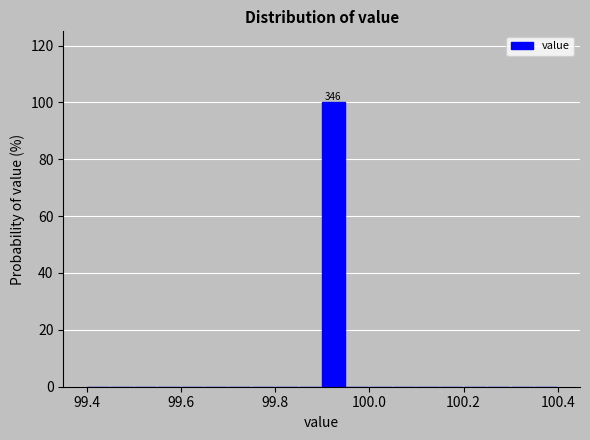

Around what value on the x-axis is the tallest bar? Give the approximate position of its centre, as read against the axis.

99.92